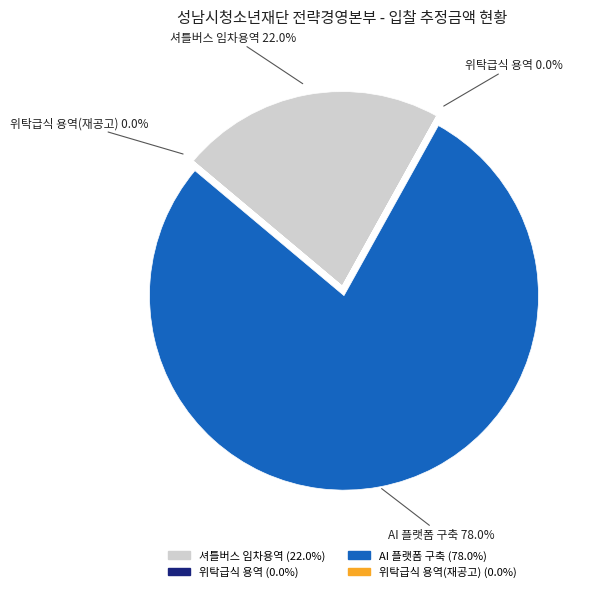

Does any single category account for the majority?

Yes